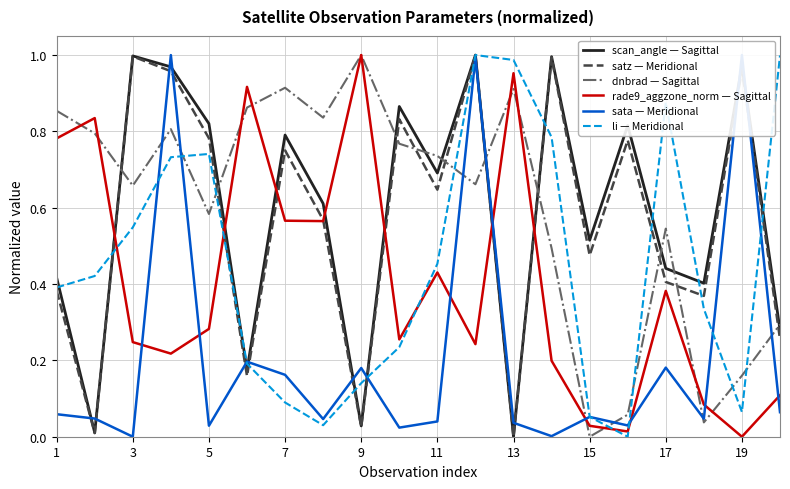

What is the average value of the li — Meridional series?

0.5